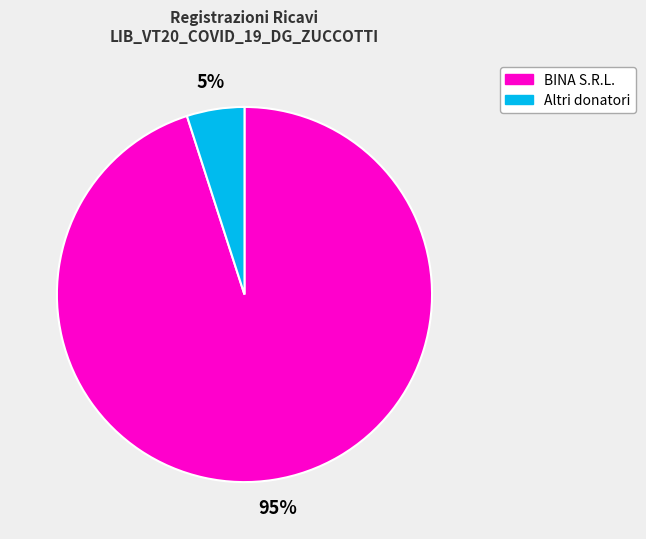

Between Altri donatori and BINA S.R.L., which is larger?

BINA S.R.L.